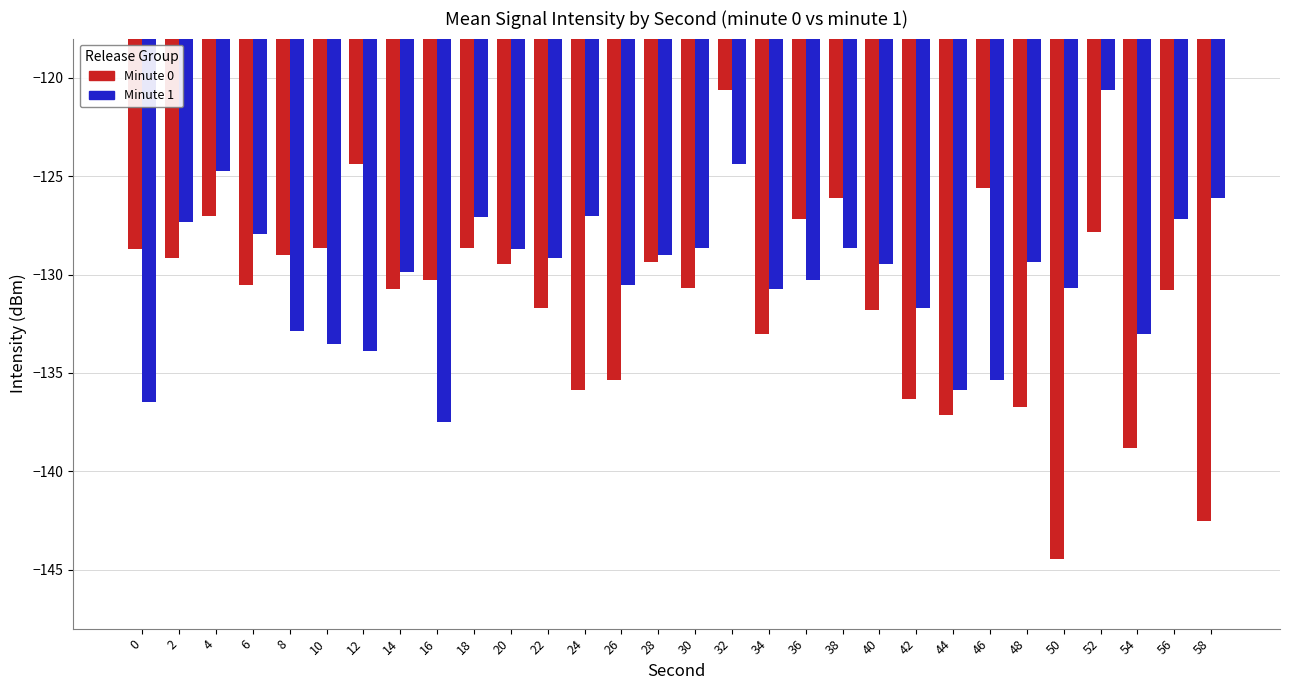

The value of Minute 1 at 46 is -135.4. True or false?

True